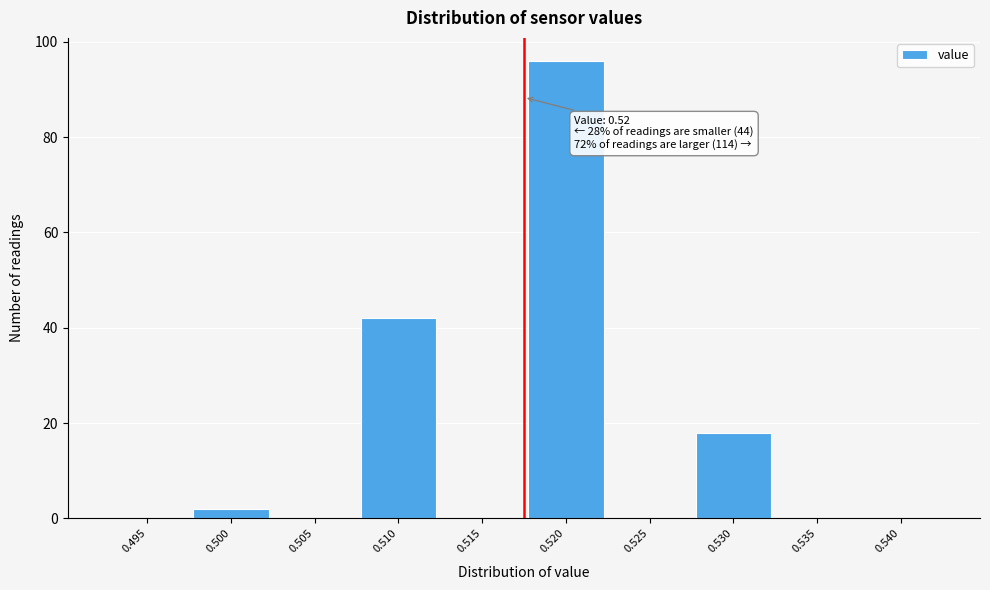

Reading right to left, what are all the values shown in this chart?

0.540=0	0.535=0	0.530=18	0.525=0	0.520=96	0.515=0	0.510=42	0.505=0	0.500=2	0.495=0